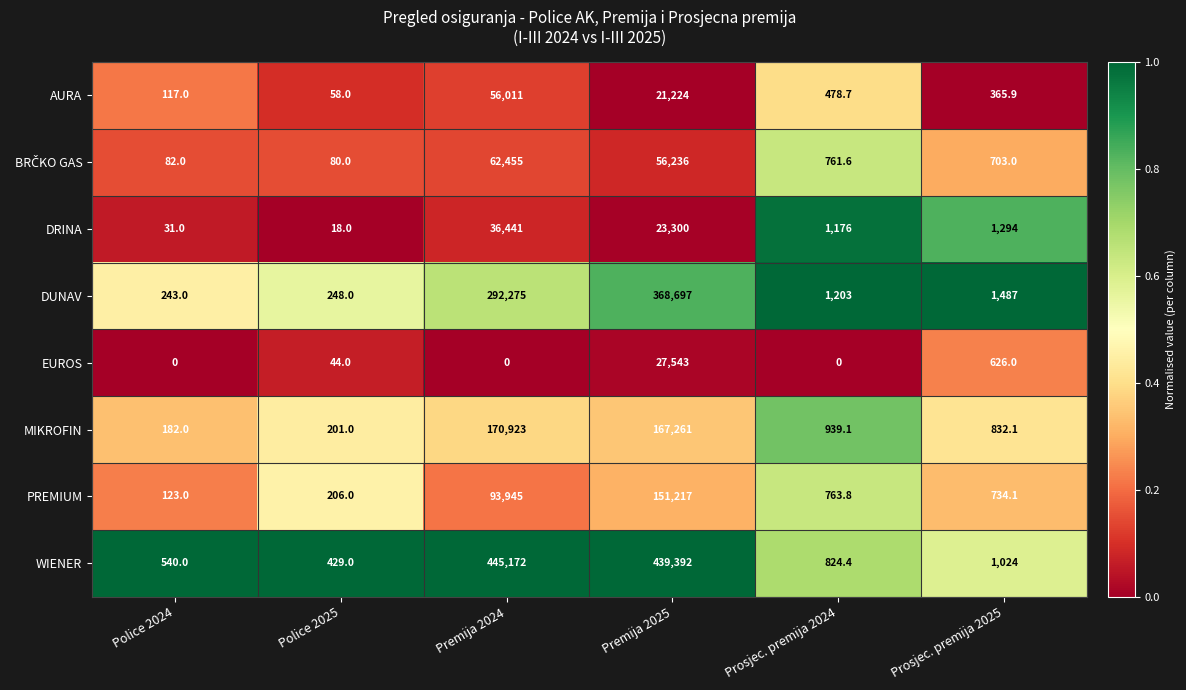

True or false: AURA has a value of 253.9 at Prosjec. premija 2025.

False